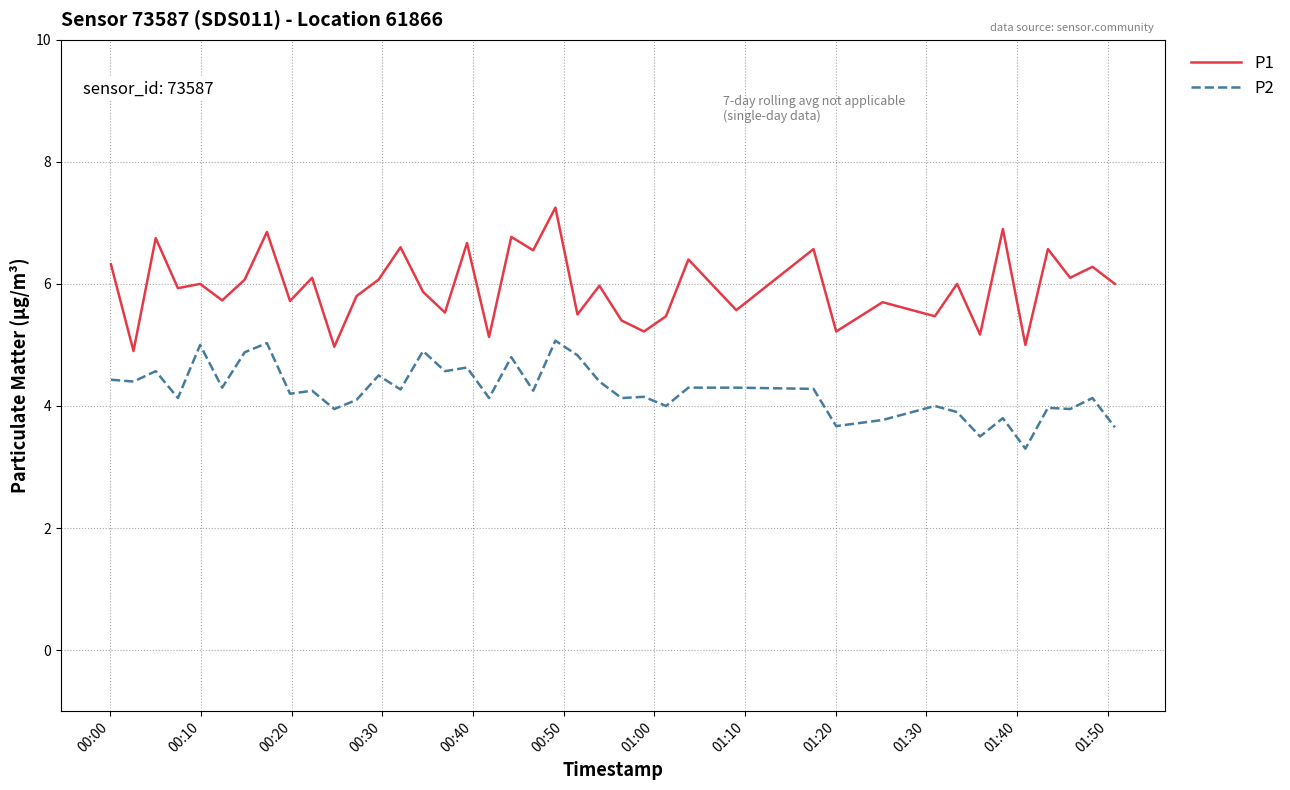

Which series has the largest total across all categories?

P1